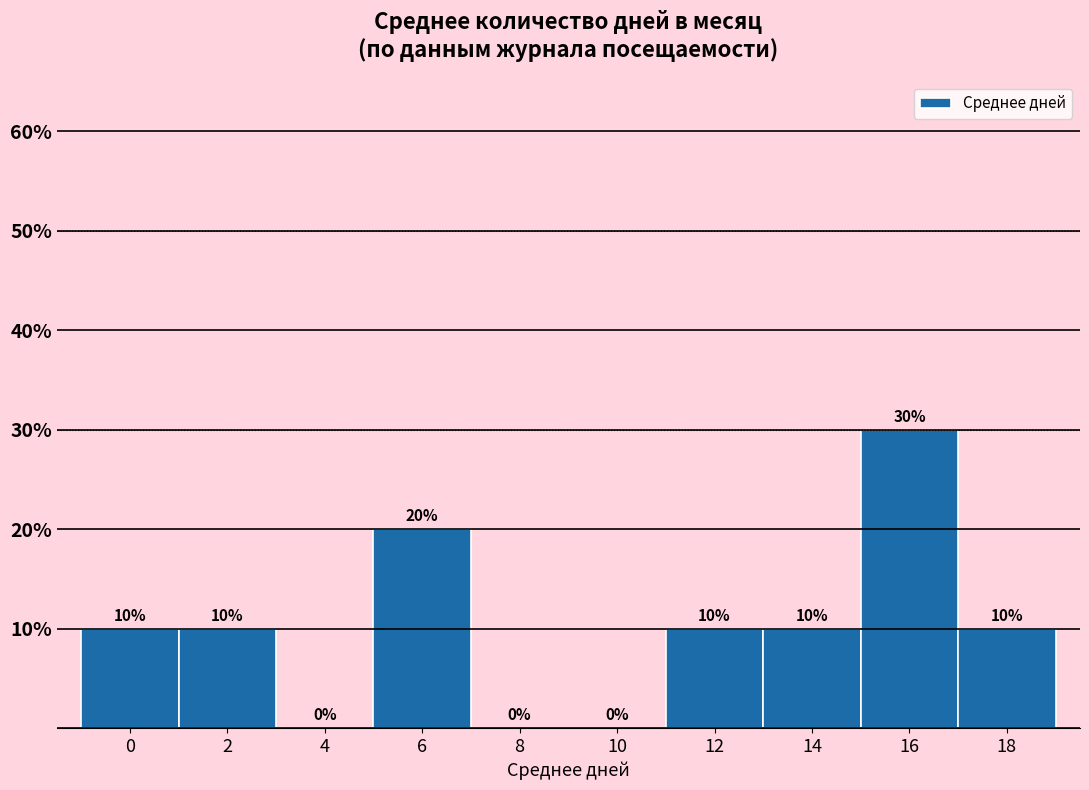

Reading right to left, extract all data points from this chart.

18=10	16=30	14=10	12=10	10=0	8=0	6=20	4=0	2=10	0=10